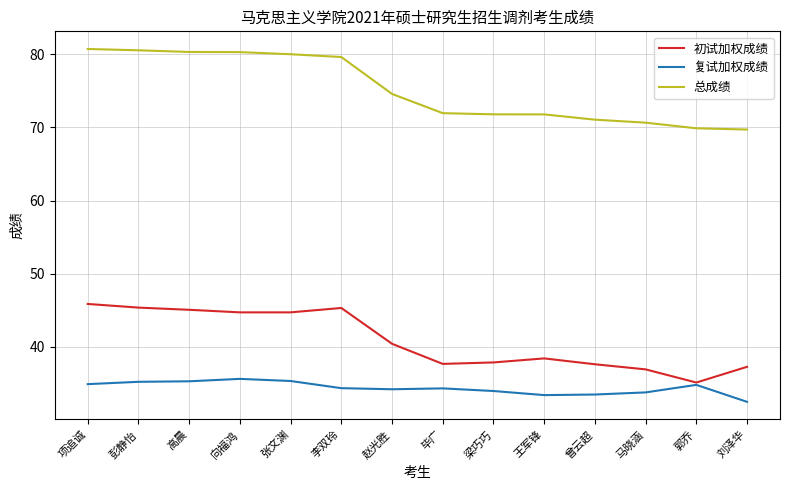

Read the 总成绩 value at 梁巧巧.

71.8